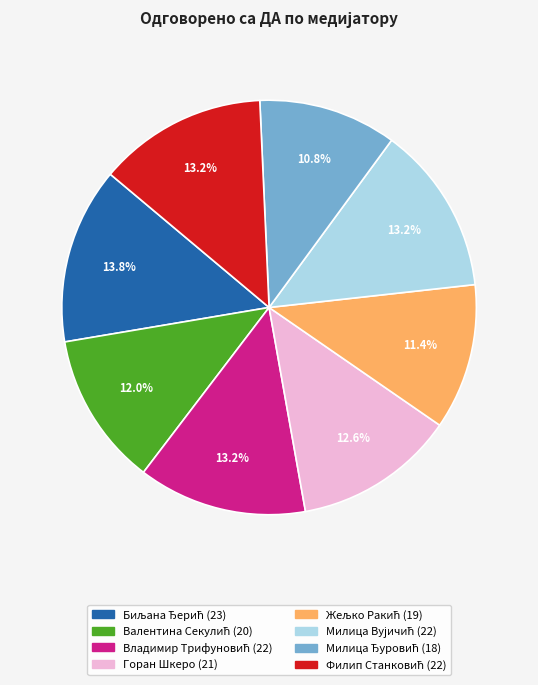

Does any single category account for the majority?

No